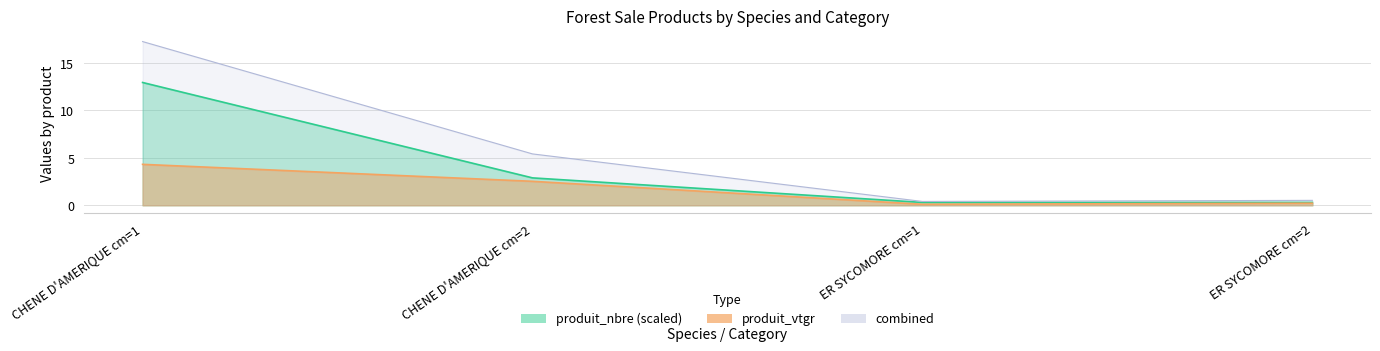

True or false: produit_vtgr has more than 0 interior local peaks.

False